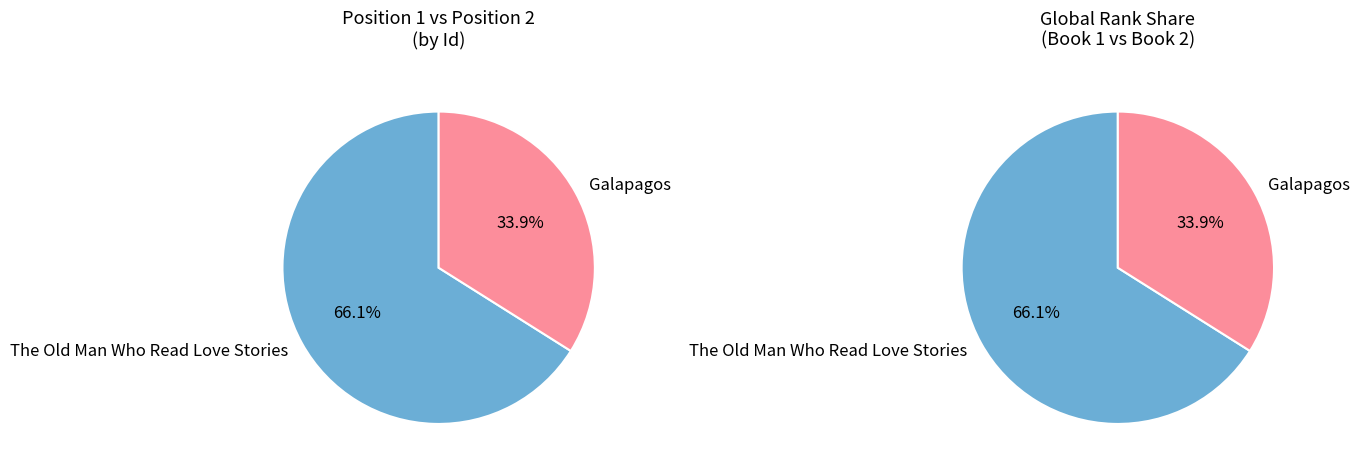

Which series has the widest spread of values?

left